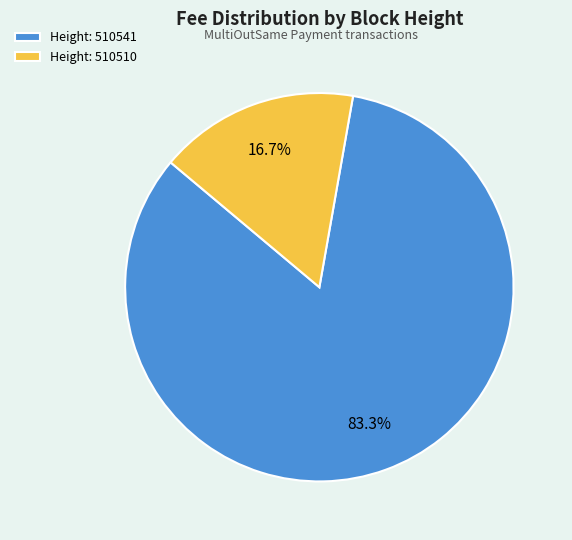

Does any single category account for the majority?

Yes